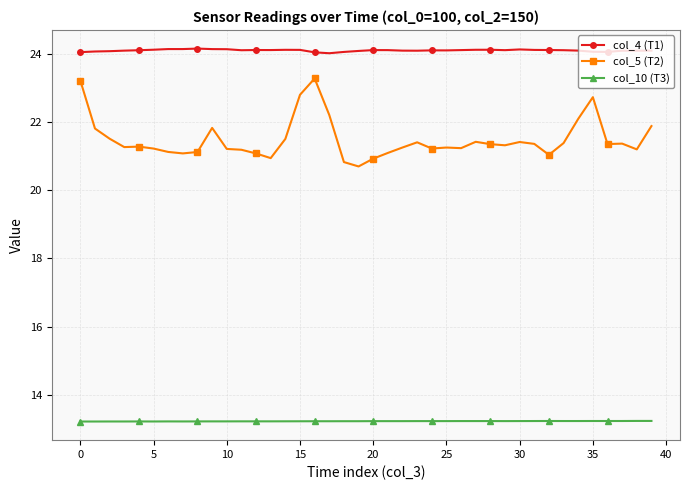

What is the value of the col_10 (T3) point at the 14th from the left?

13.2